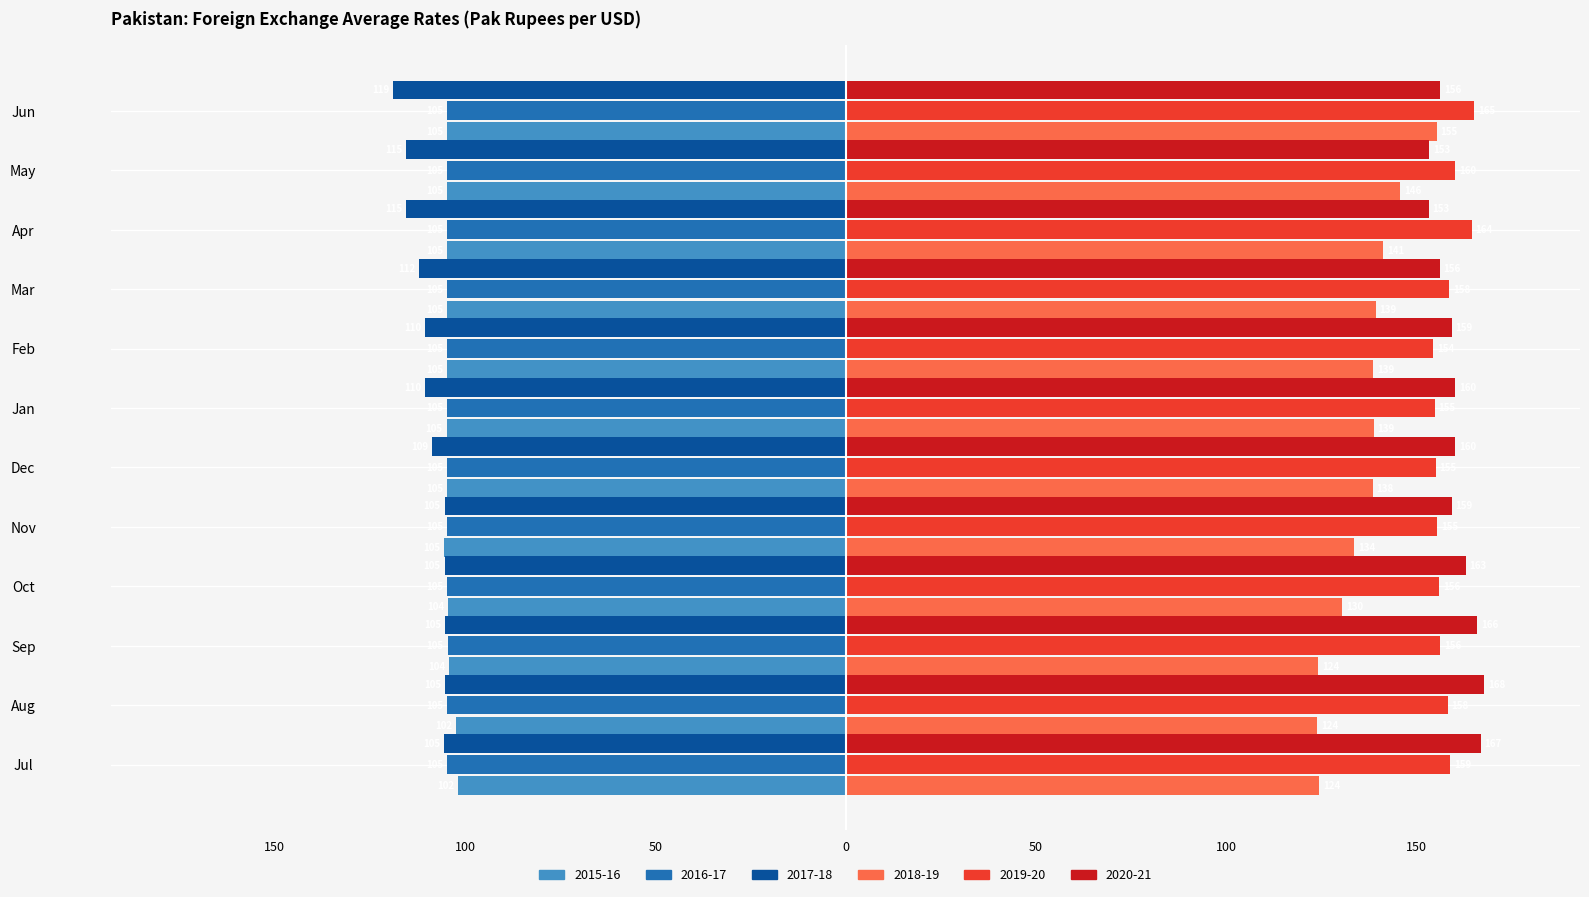

What are all the series names shown in the legend?

2015-16, 2016-17, 2017-18, 2018-19, 2019-20, 2020-21